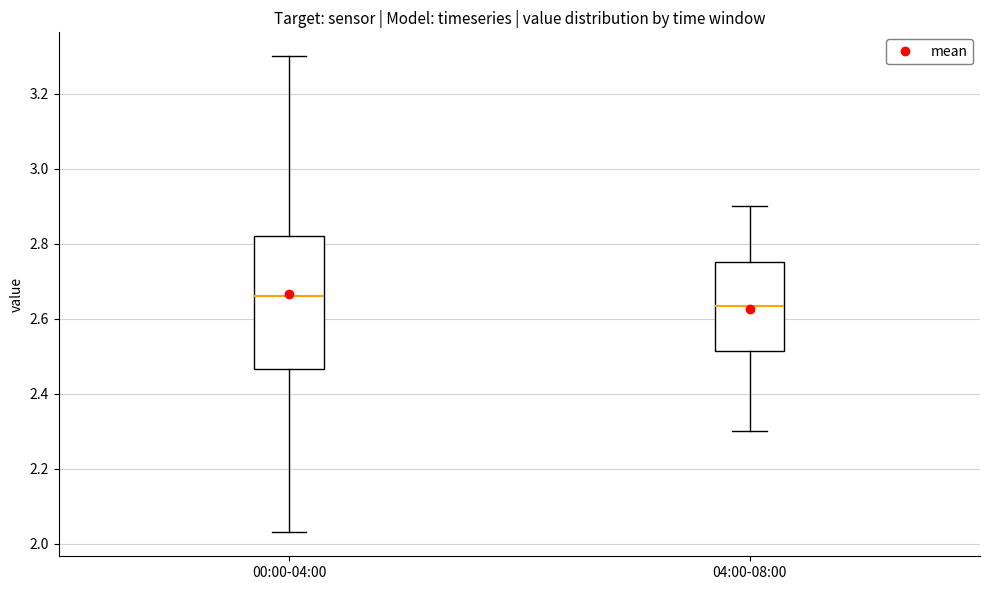

Reading left to right, transcribe this box plot: for each box, give where its median line is, the range the box spans, and where its two whiskers end, as read against the y-axis. The values are not printed on the chart, so give them approximately, as read against the axis.

00:00-04:00: median 2.66, box 2.46 to 2.82, whiskers 2.04 to 3.30
04:00-08:00: median 2.64, box 2.52 to 2.76, whiskers 2.30 to 2.90